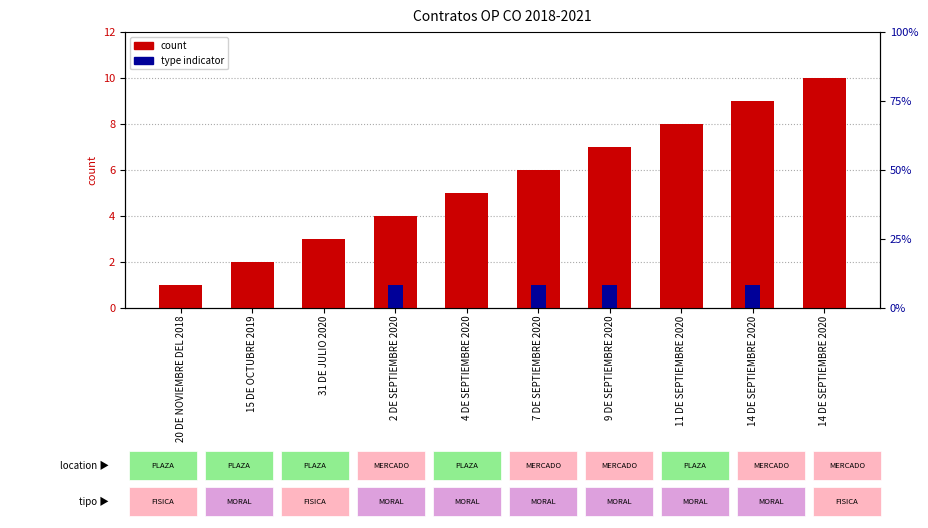

What is the total value across all series at 14 DE SEPTIEMBRE 2020?

10